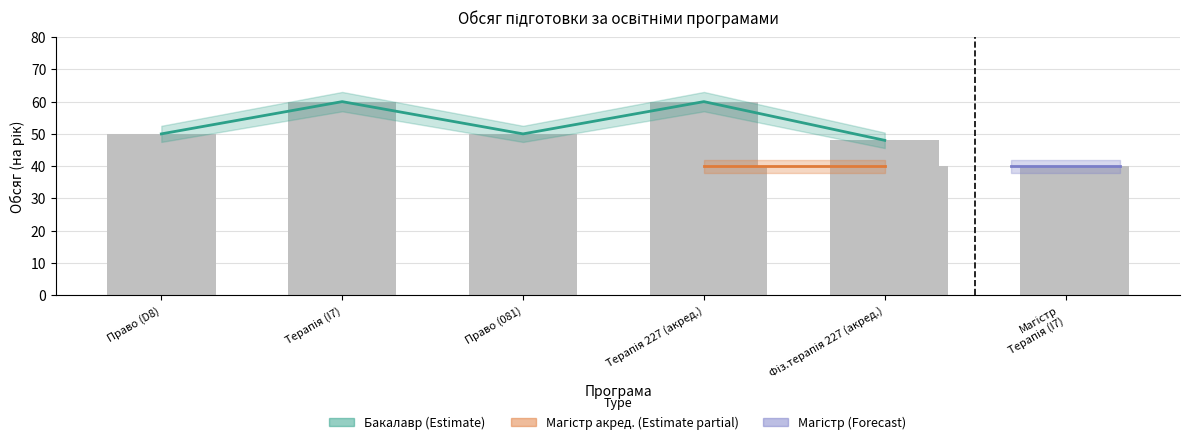

What is the difference between the values at Терапія 227 (акред.) and Право (081)?

10